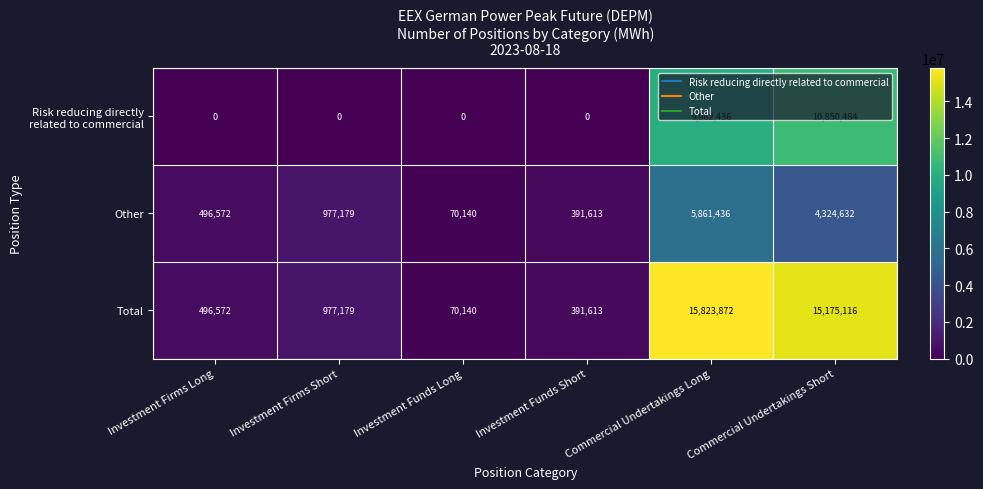

What is the spread (max minus min) of values at Commercial Undertakings Long?

9962436